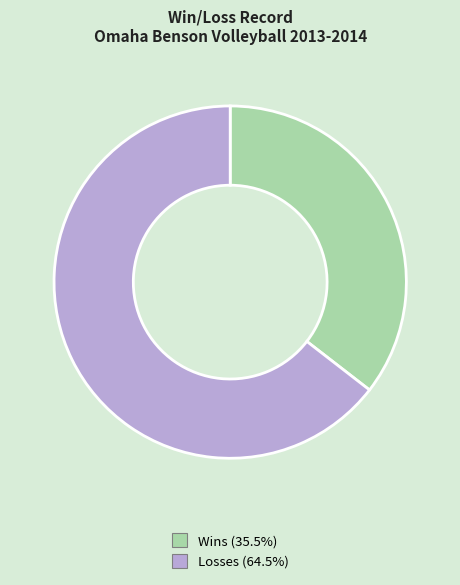

Does any single category account for the majority?

Yes